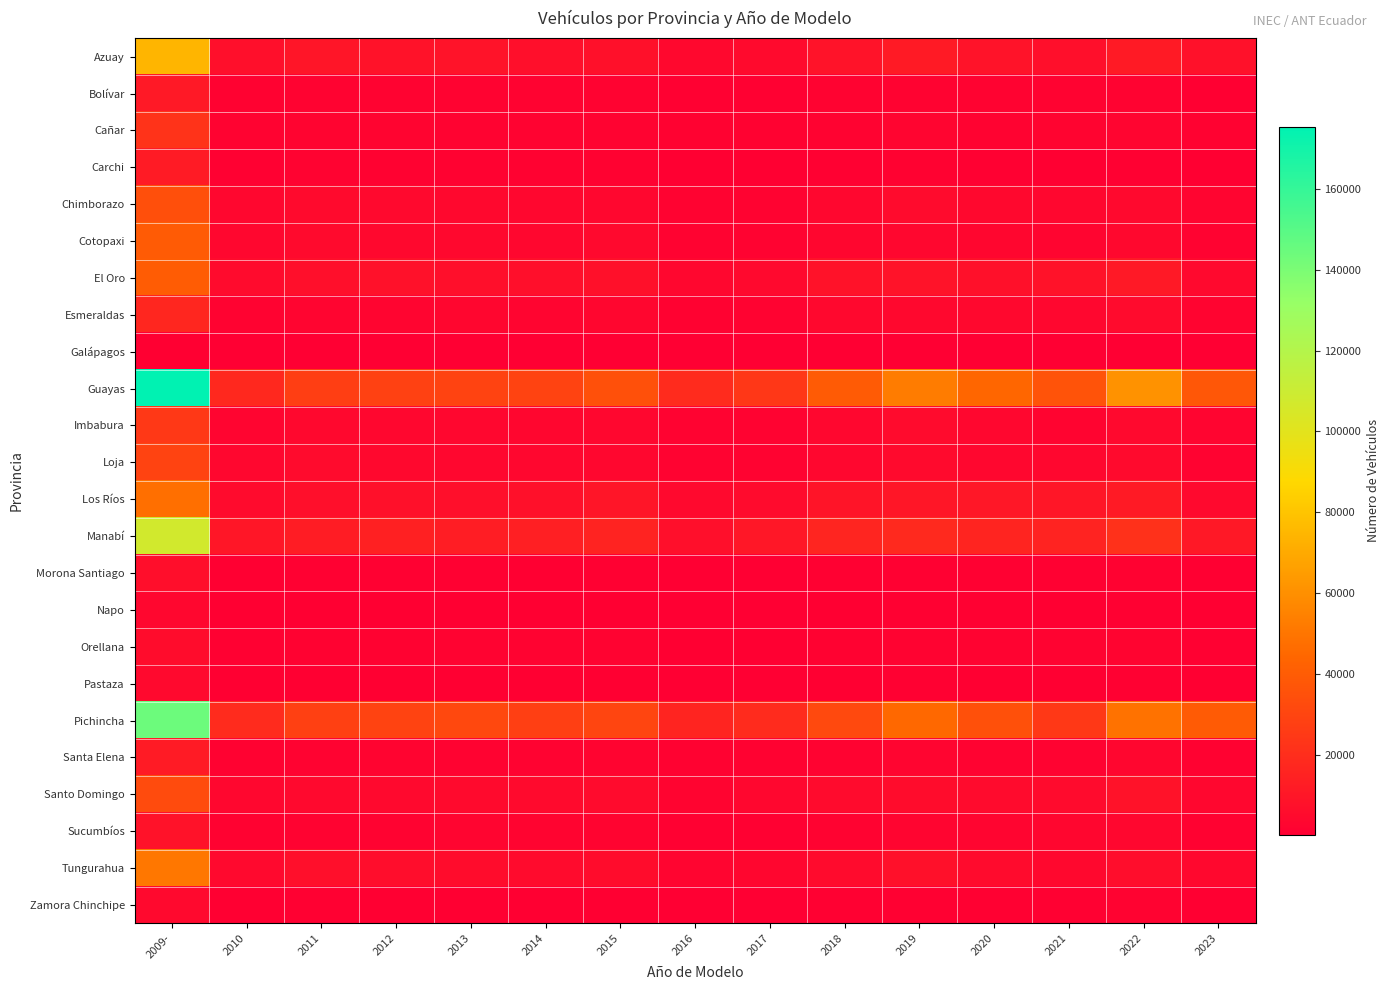

Which category has the lowest value across all series?

2021